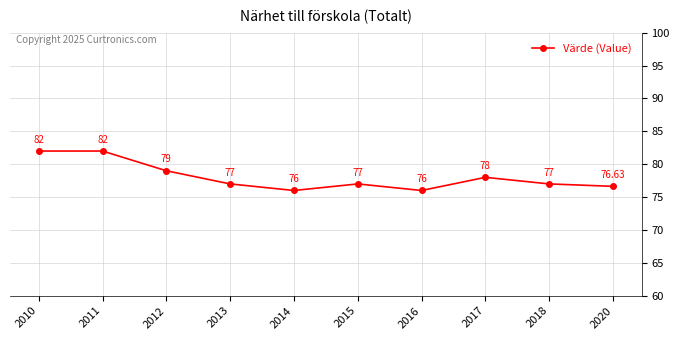

True or false: the data has more than 0 interior local peaks.

True